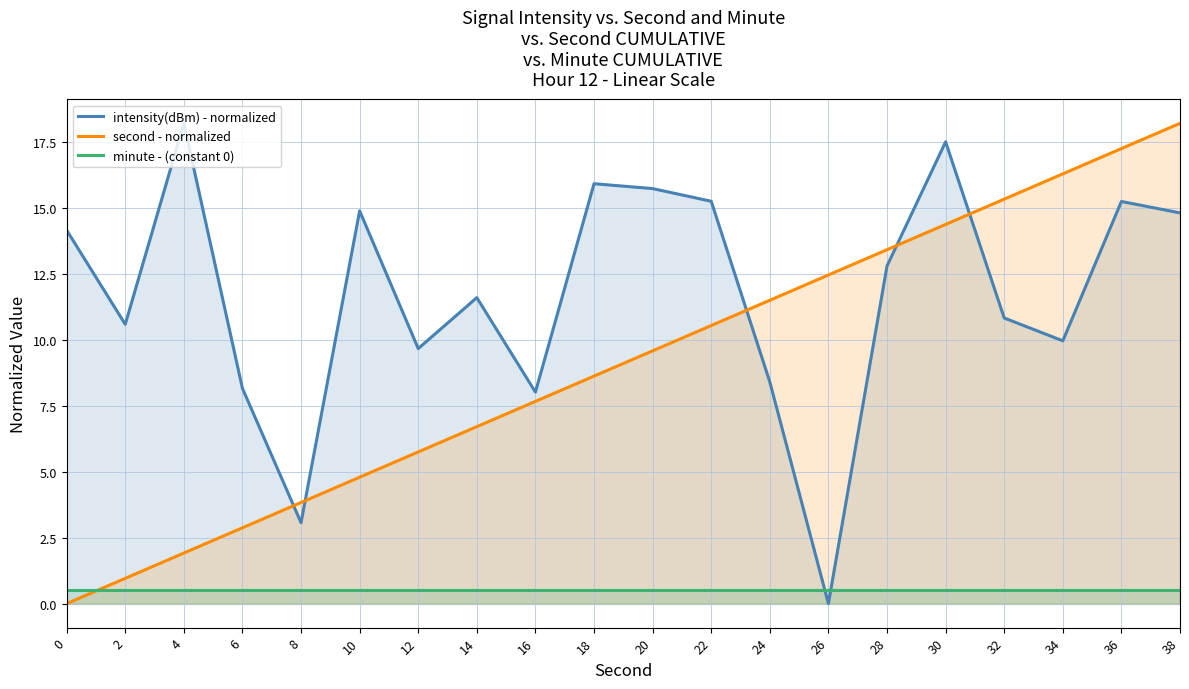

Rank the series by their average value, from highest to lowest.

intensity(dBm) - normalized, second - normalized, minute - (constant 0)